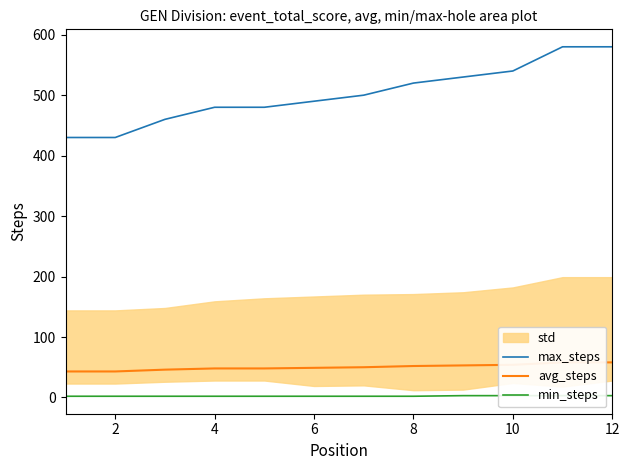

The value of max_steps at 6 is 118. True or false?

False